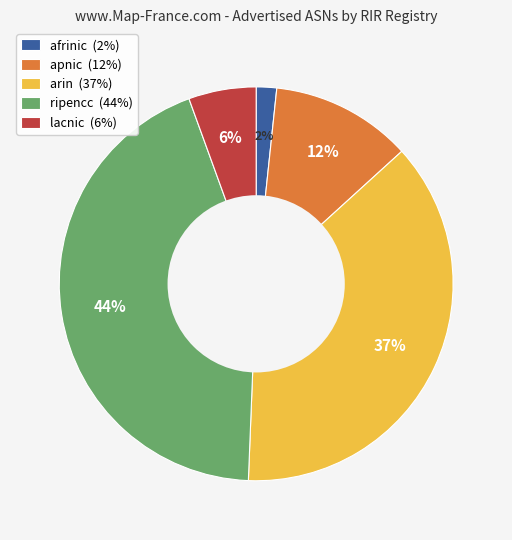

Which has a higher value, lacnic (6%) or afrinic (2%)?

lacnic (6%)